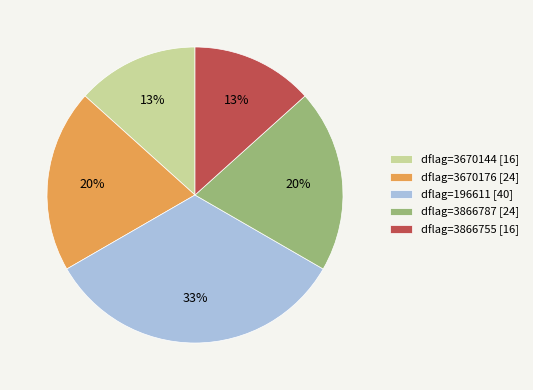

Between dflag=3670176 [24] and dflag=3866755 [16], which is larger?

dflag=3670176 [24]